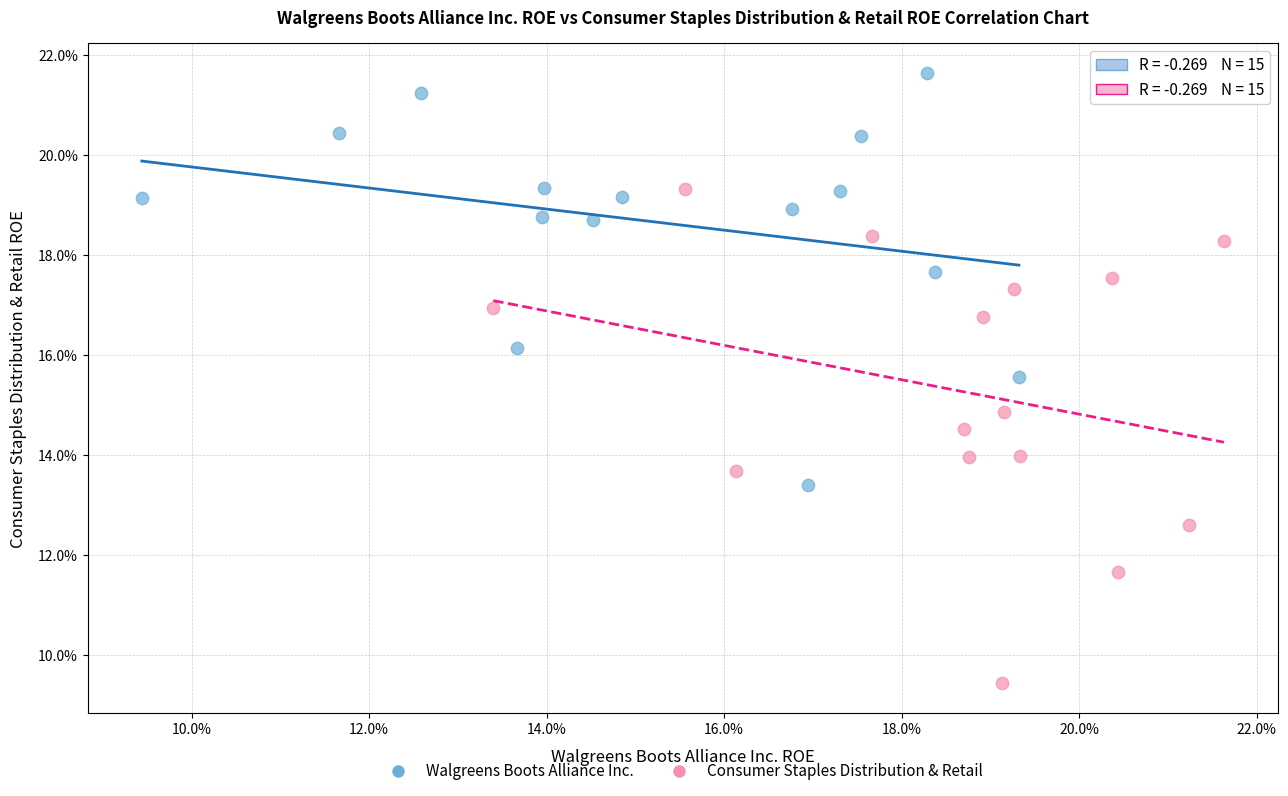

What are all the series names shown in the legend?

Walgreens Boots Alliance Inc., Consumer Staples Distribution & Retail